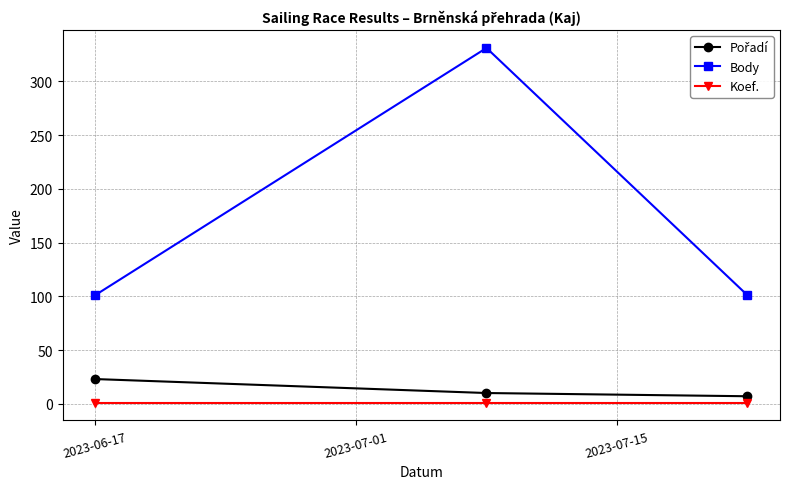

Which series has the largest total across all categories?

Body